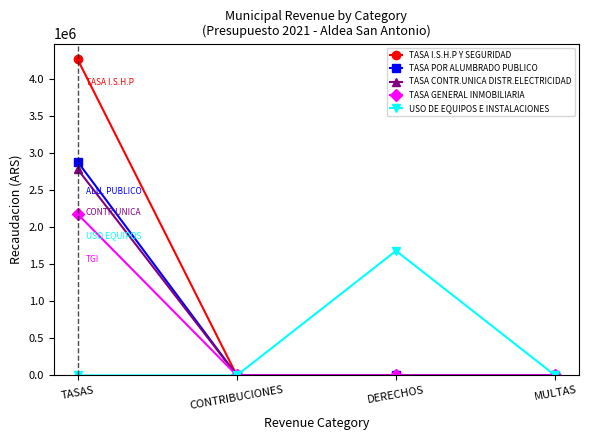

The value of TASA CONTR.UNICA DISTR.ELECTRICIDAD at CONTRIBUCIONES is 1108354. True or false?

False